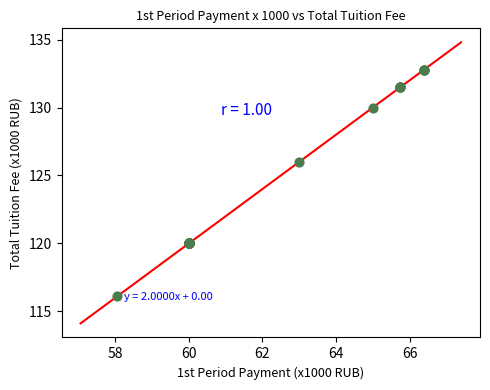

What Y value in the scatter plot is closest to 124?

126.0